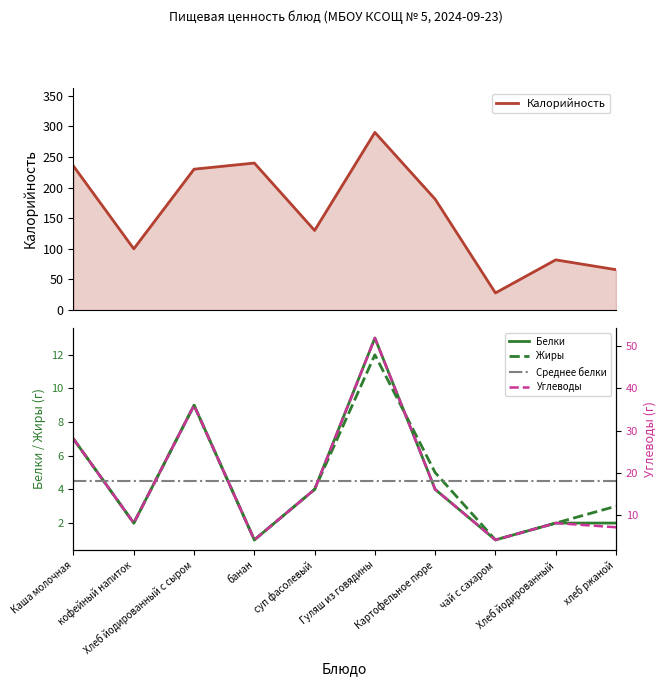

Reading left to right, list all the values displayed in this chart.

Калорийность: Каша молочная=235	кофейный напиток=100	Хлеб йодированный с сыром=230	банан=240	суп фасолевый=130	Гуляш из говядины=290	Картофельное пюре=181	чай с сахаром=28	Хлеб йодированный=82	хлеб ржаной=66
Белки: Каша молочная=7	кофейный напиток=2	Хлеб йодированный с сыром=9	банан=1	суп фасолевый=4	Гуляш из говядины=13	Картофельное пюре=4	чай с сахаром=1	Хлеб йодированный=2	хлеб ржаной=2
Жиры: Каша молочная=7	кофейный напиток=2	Хлеб йодированный с сыром=9	банан=1	суп фасолевый=4	Гуляш из говядины=12	Картофельное пюре=5	чай с сахаром=1	Хлеб йодированный=2	хлеб ржаной=3
Углеводы: Каша молочная=28	кофейный напиток=8	Хлеб йодированный с сыром=36	банан=4	суп фасолевый=16	Гуляш из говядины=52	Картофельное пюре=16	чай с сахаром=4	Хлеб йодированный=8	хлеб ржаной=7